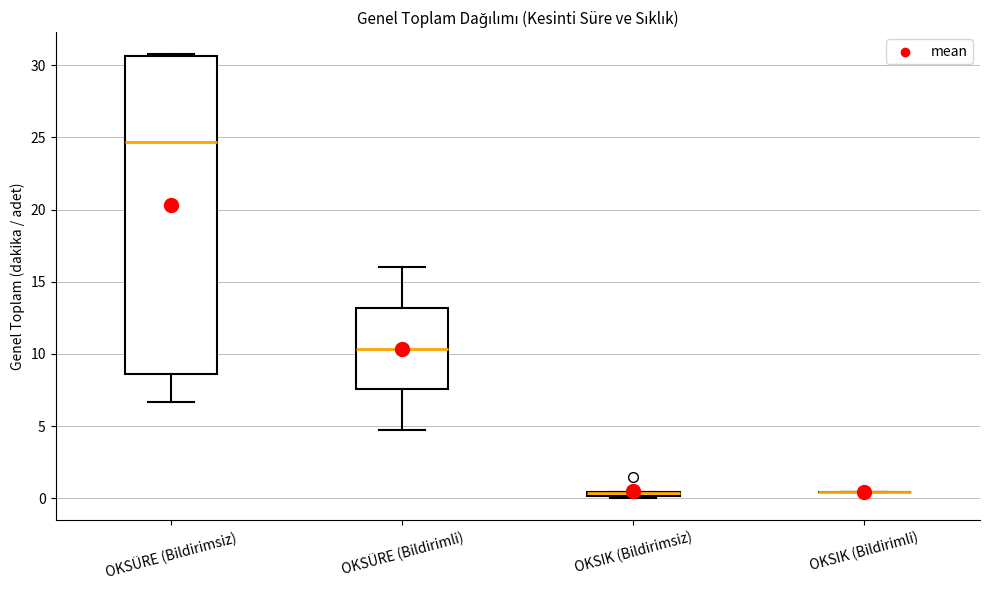

Where does the median line of the box for OKSÜRE (Bildirimsiz) sit on the y-axis? The values are not printed on the chart, so give them approximately, as read against the axis.

24.5